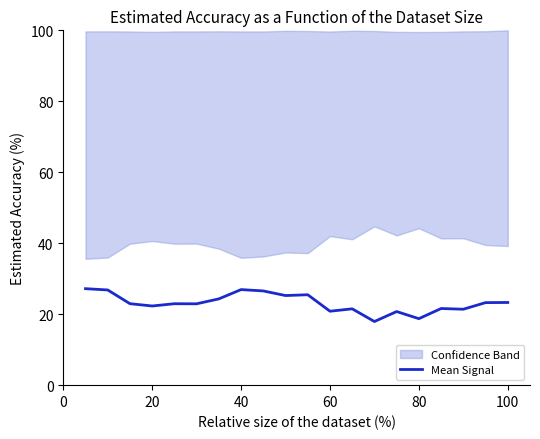

The Mean Signal series shows 22.3 at 20. True or false?

True